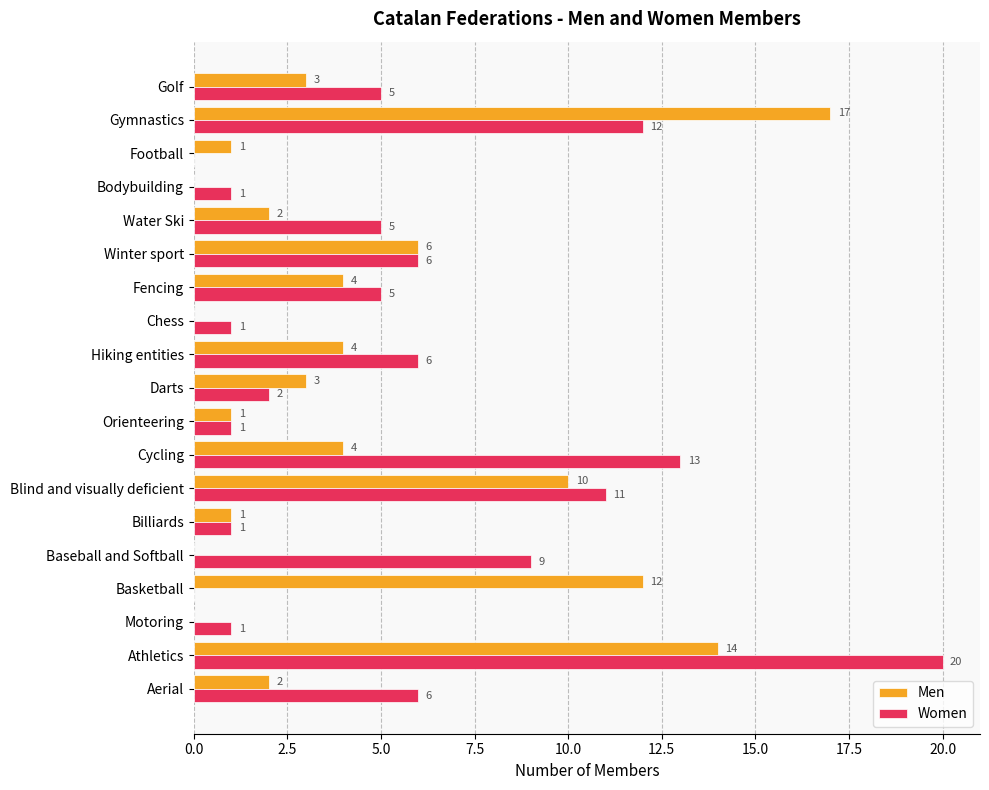

At which category is the sum across all series the highest?

Athletics